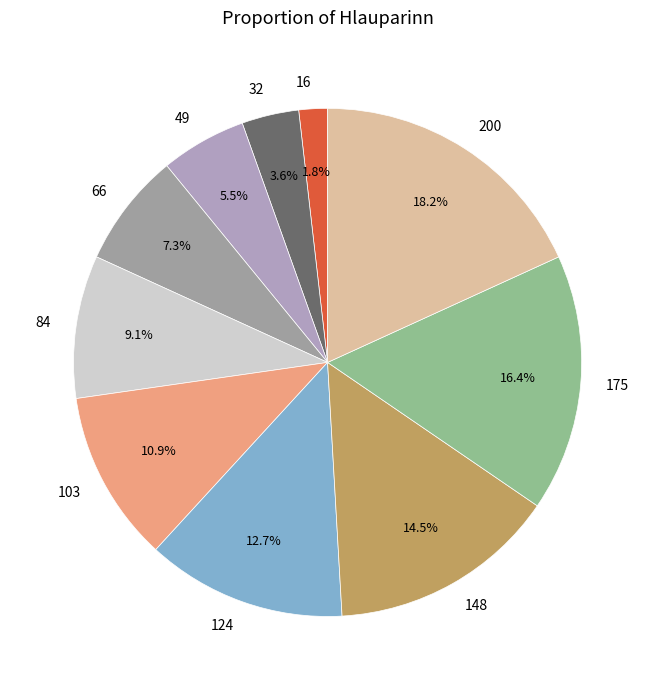

Approximately how many times larger is the value at 84 compared to 175?

0.6